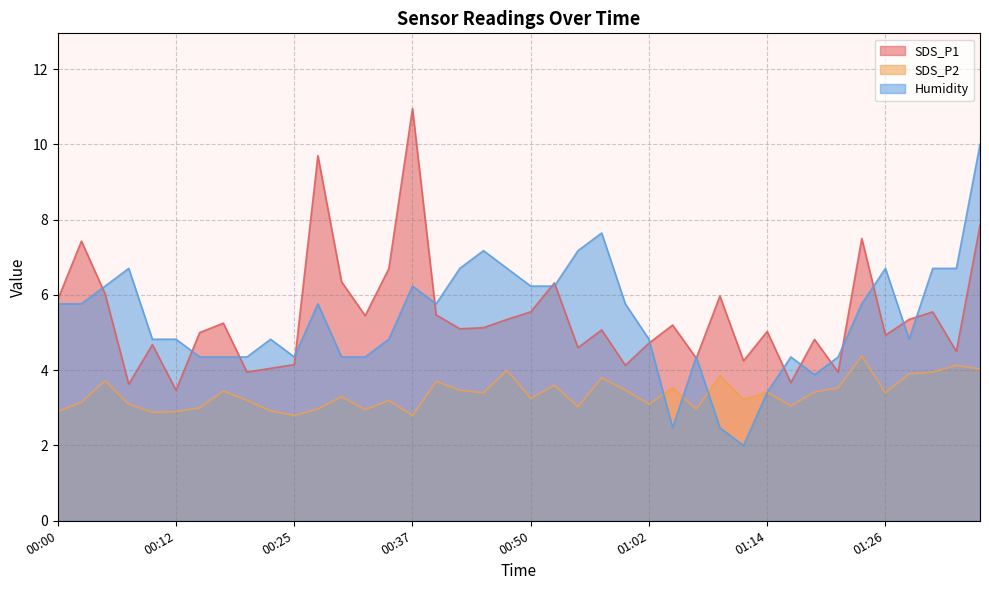

How many values in the Humidity series exceed 5?

20